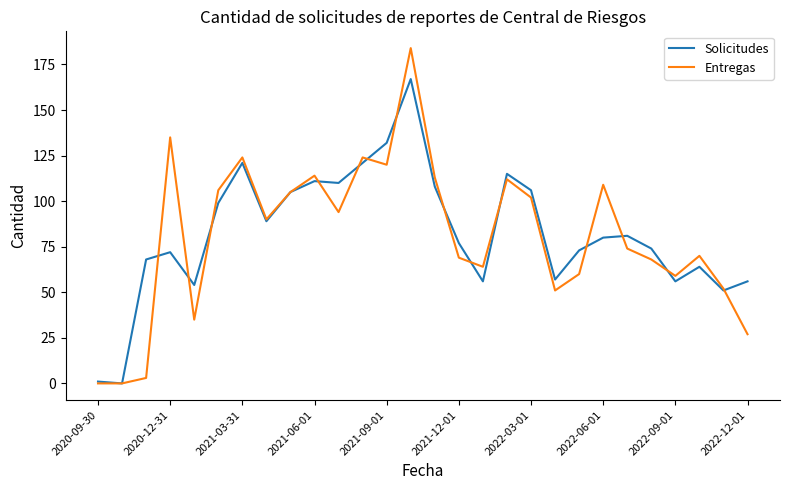

What is the maximum value for Solicitudes?

167